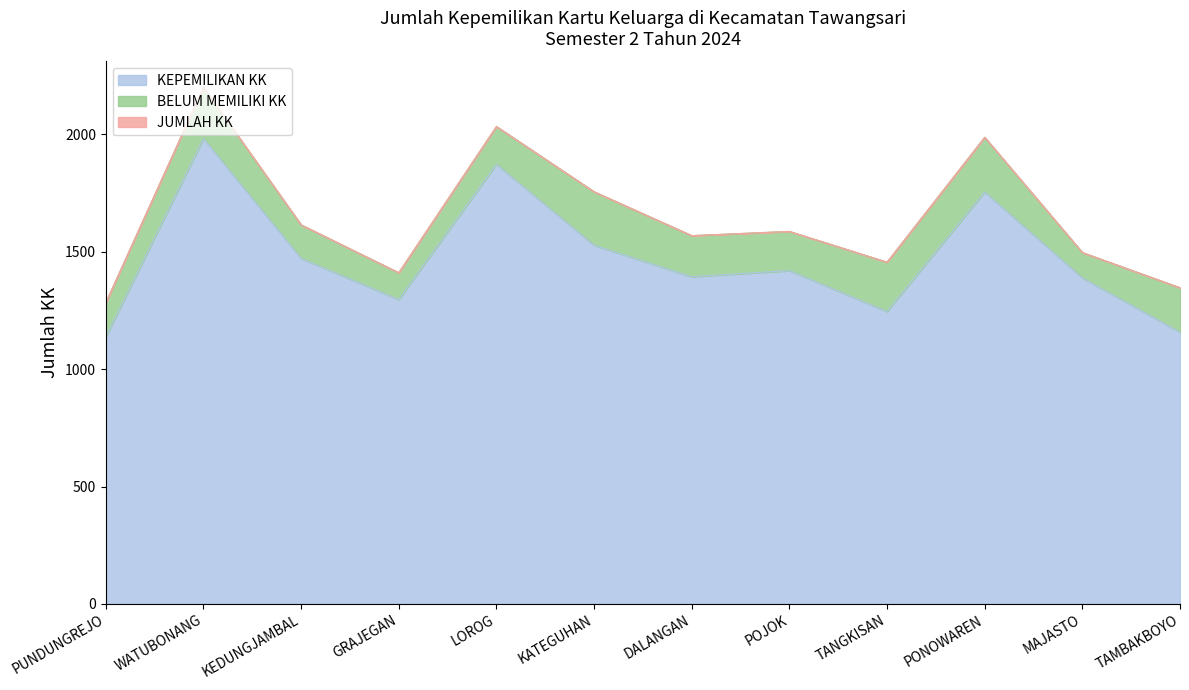

Where is KEPEMILIKAN KK nearest to the value 1560?

KATEGUHAN